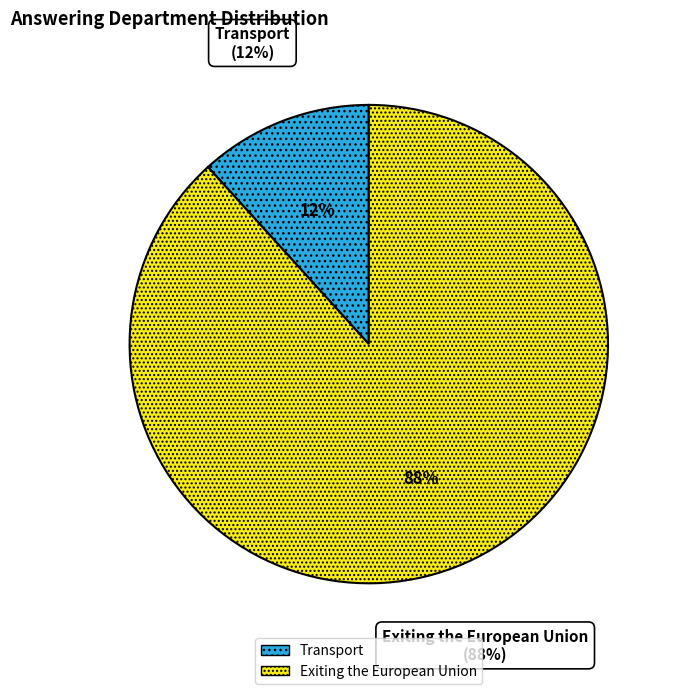

Does Transport represent more than half of the total?

No